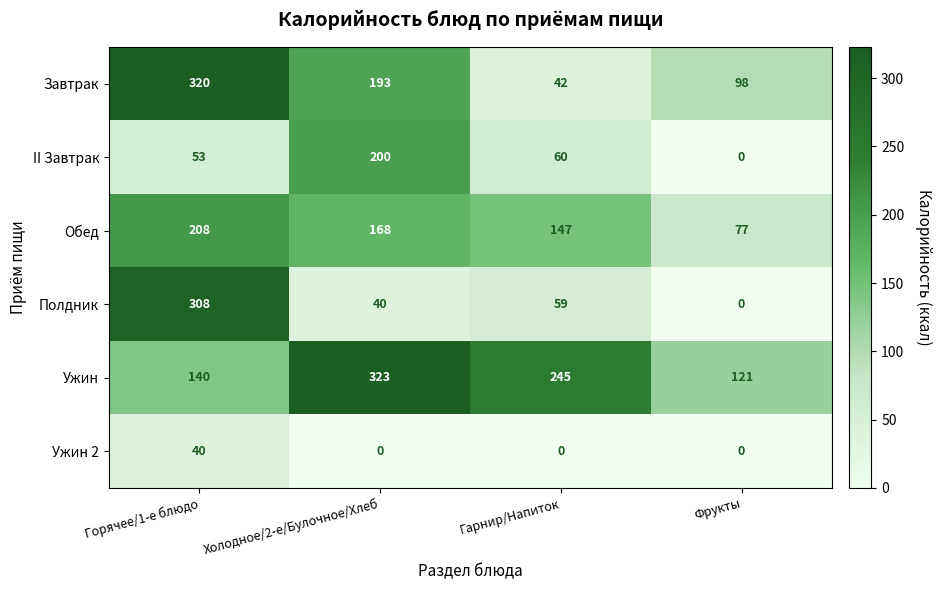

True or false: Ужин 2 has a value of 40 at Горячее/1-е блюдо.

True